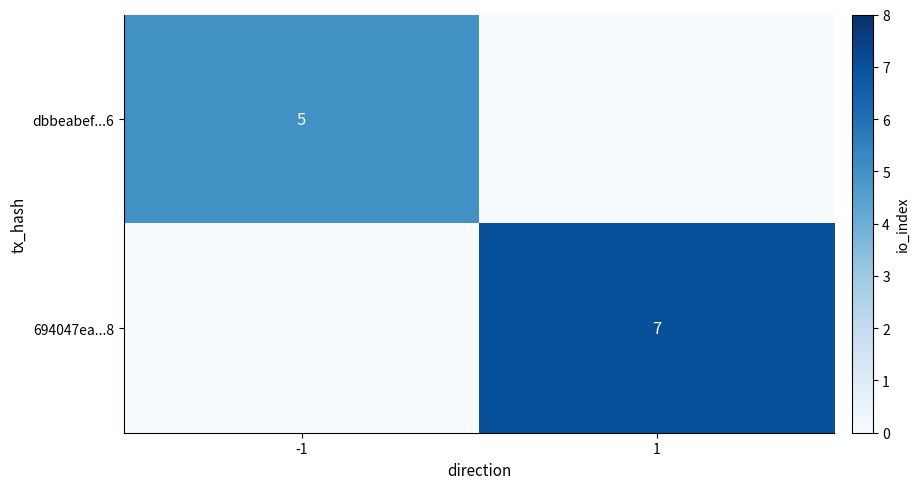

Is the value of 694047ea...8 at 1 greater than the value of dbbeabef...6 at -1?

Yes